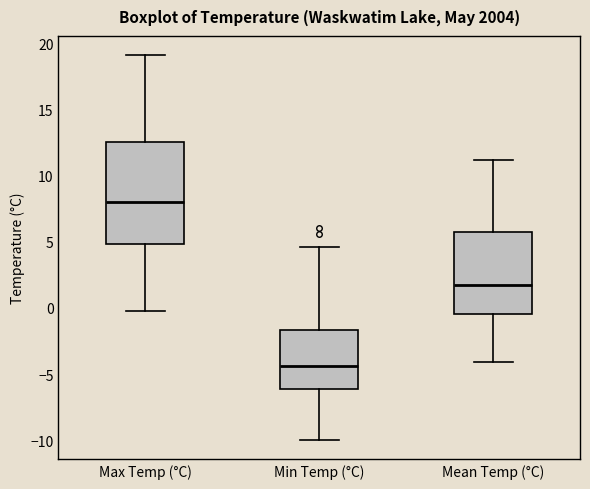

Which box has the lowest median line?

Min Temp (°C)